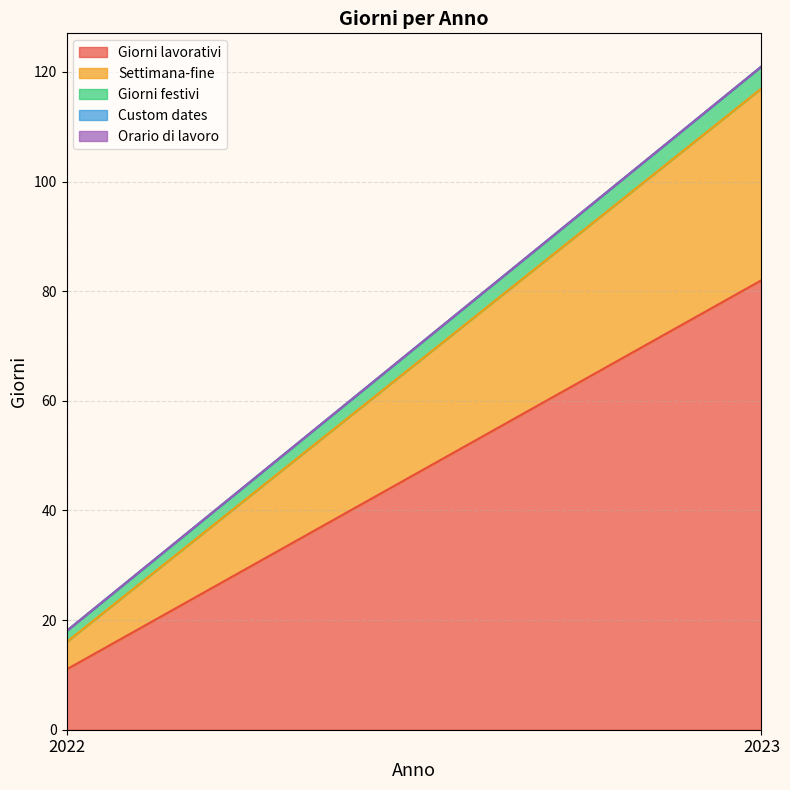

How many series are shown in this chart?

5